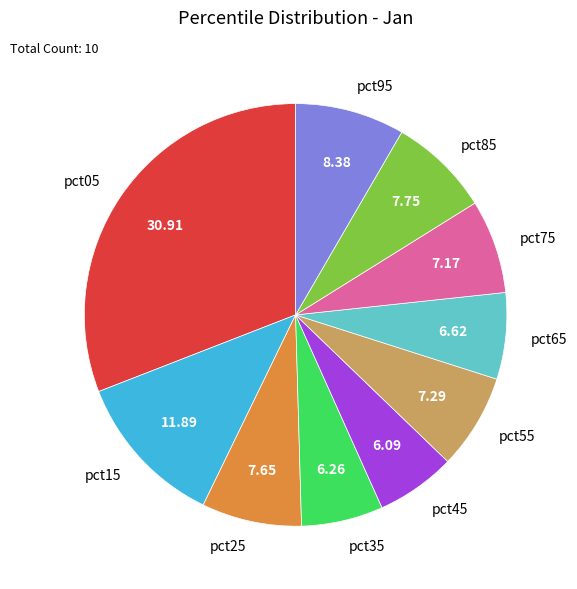

Count the number of slices in the pie.

10